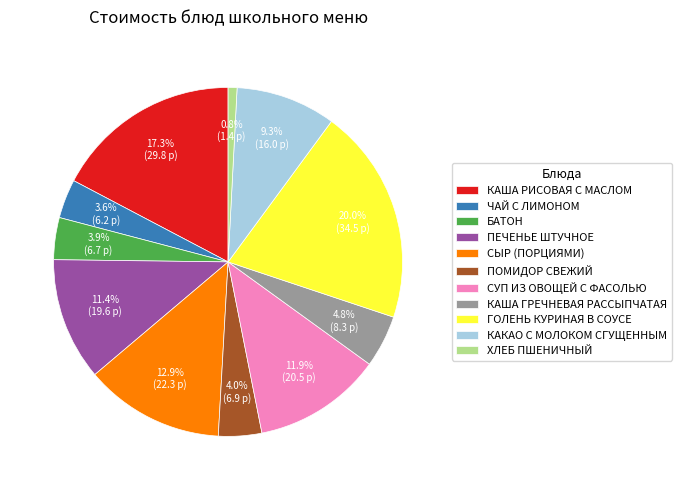

Is it true that БАТОН is 4% of the pie?

True